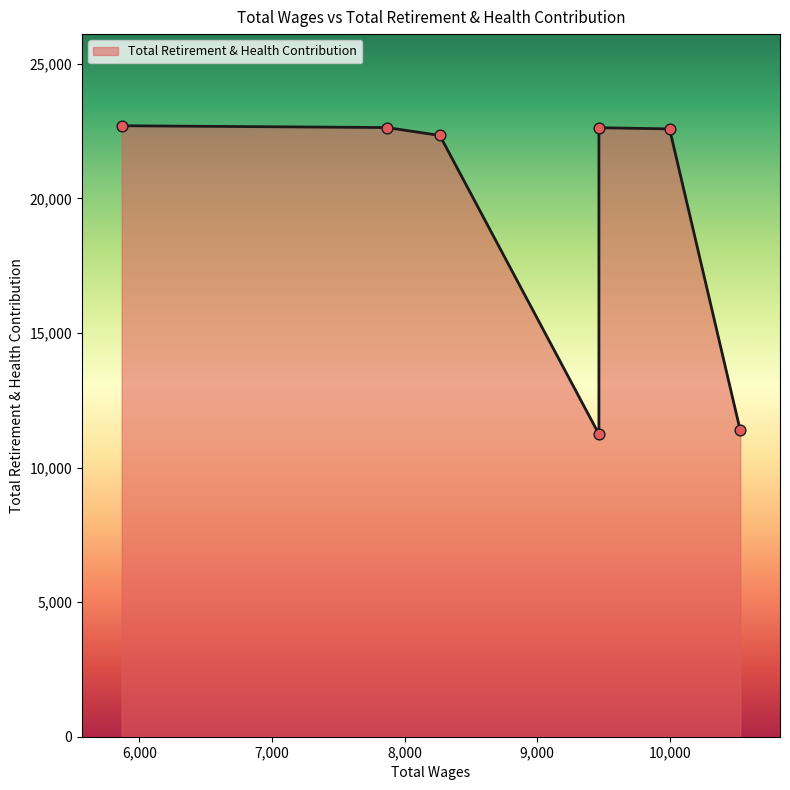

Between 9999.0 and 10532.0, which is larger?

9999.0